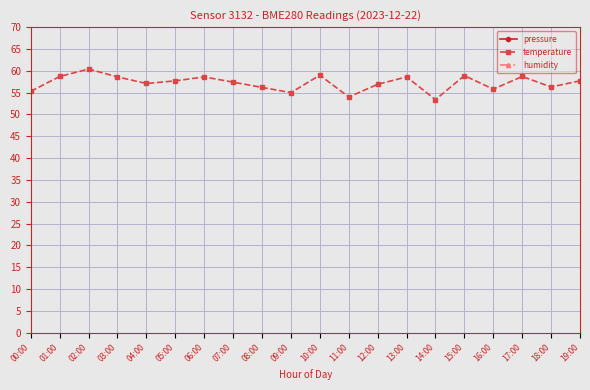

Does the chart display data point markers on the line(s)?

Yes